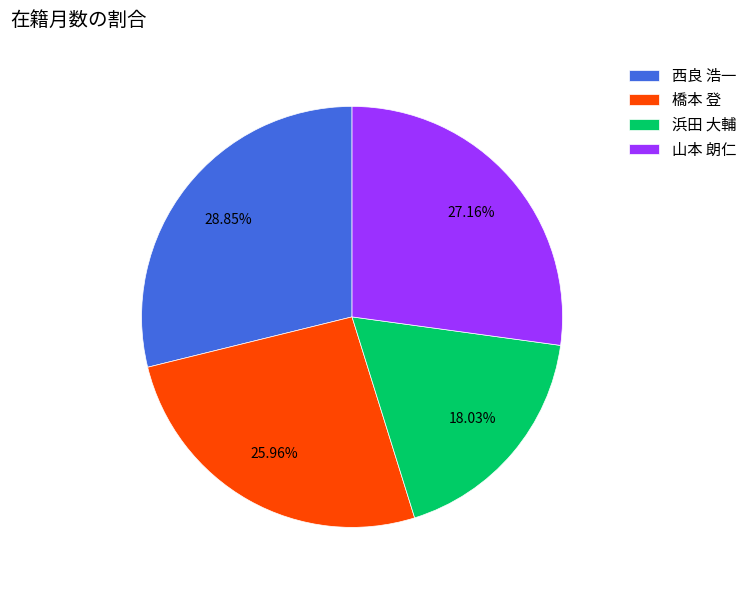

Does 山本 朗仁 represent more than half of the total?

No